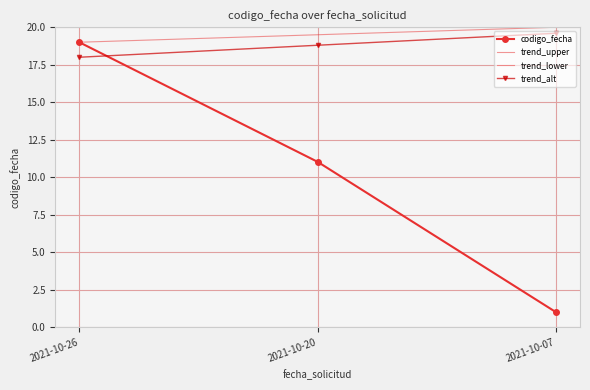

Is this an area chart (filled region under the line)?

No